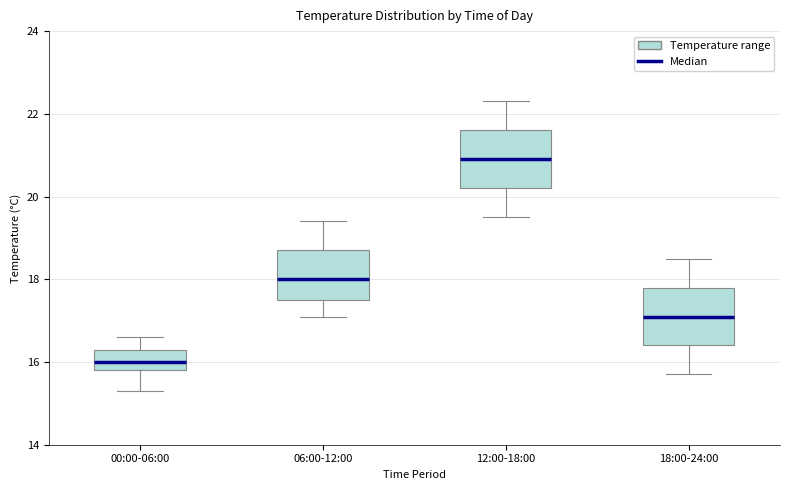

Where is the lower edge of the box for 18:00-24:00 on the y-axis? The values are not printed on the chart, so give them approximately, as read against the axis.

16.4